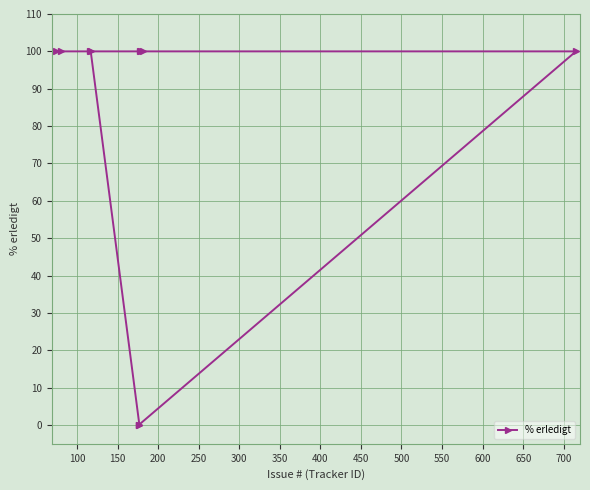

Reading left to right, transcribe all the data shown in this chart.

100	100	100	100	0	0	100	100	100	100